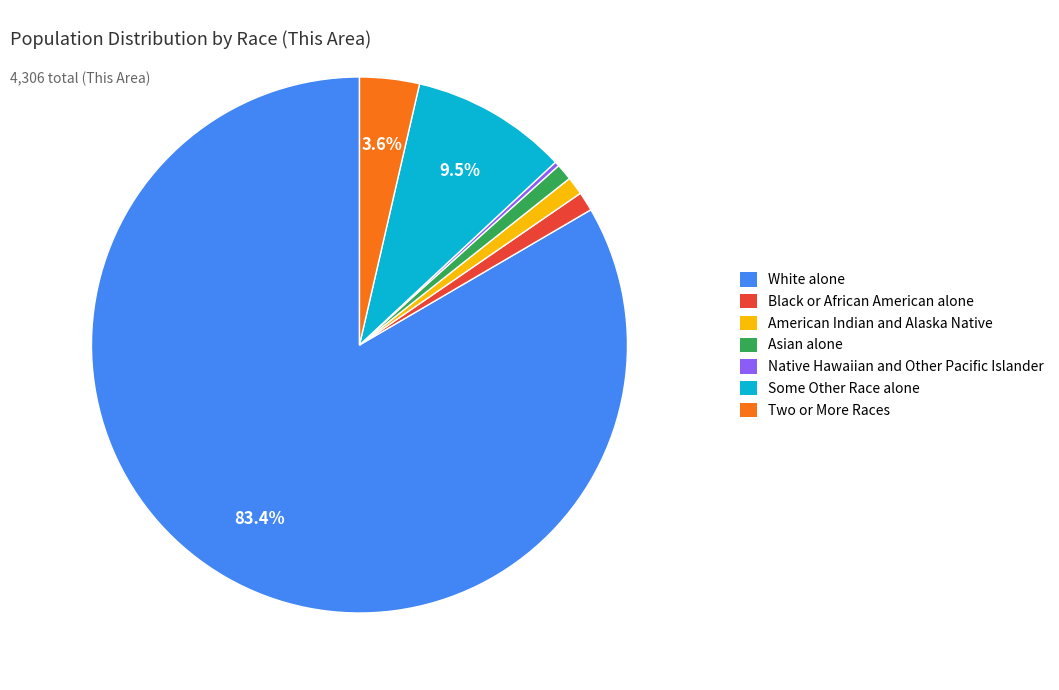

True or false: Asian alone accounts for 6% of the total.

False